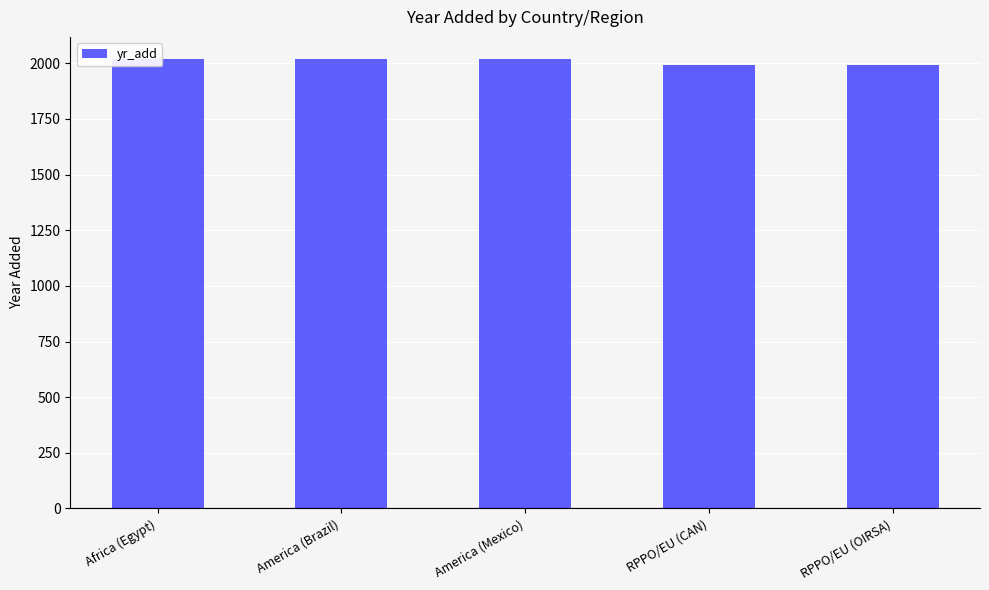

Reading right to left, what are all the values shown in this chart?

1992	1992	2018	2018	2018